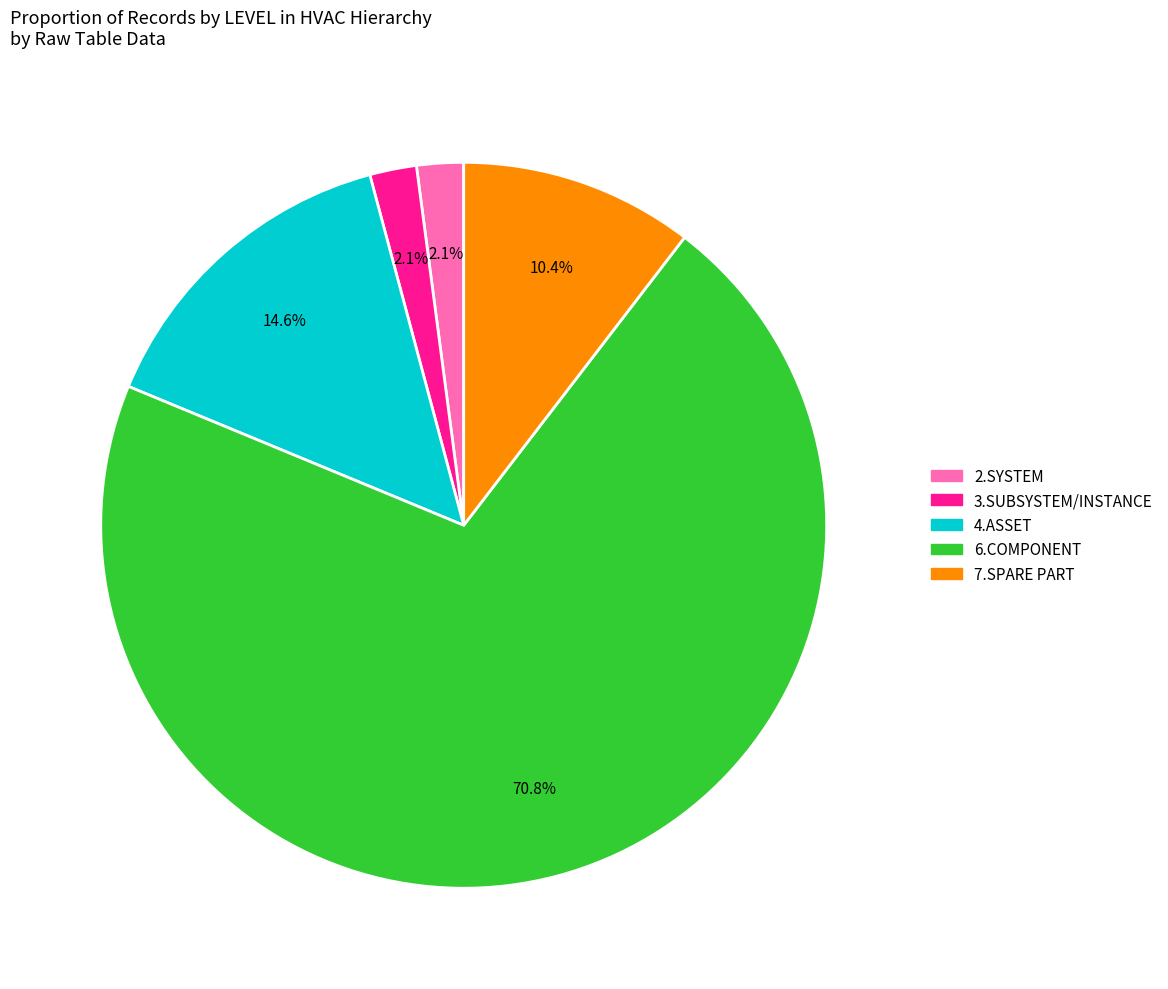

To the nearest percent, what percentage of the pie is 6.COMPONENT?

71%